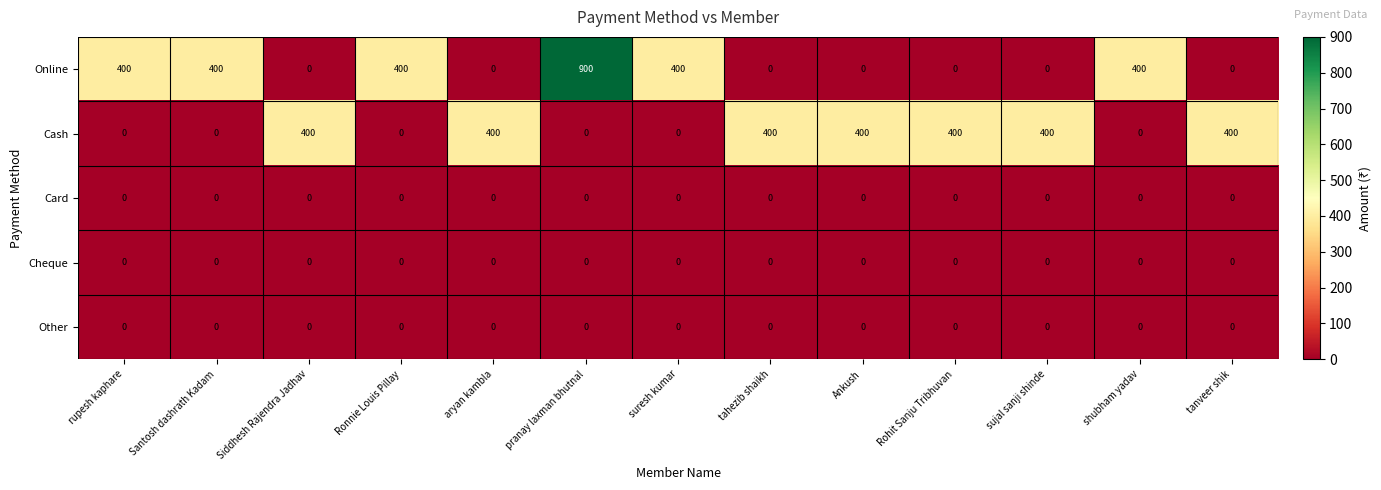

What is the total value across all series at shubham yadav?

400